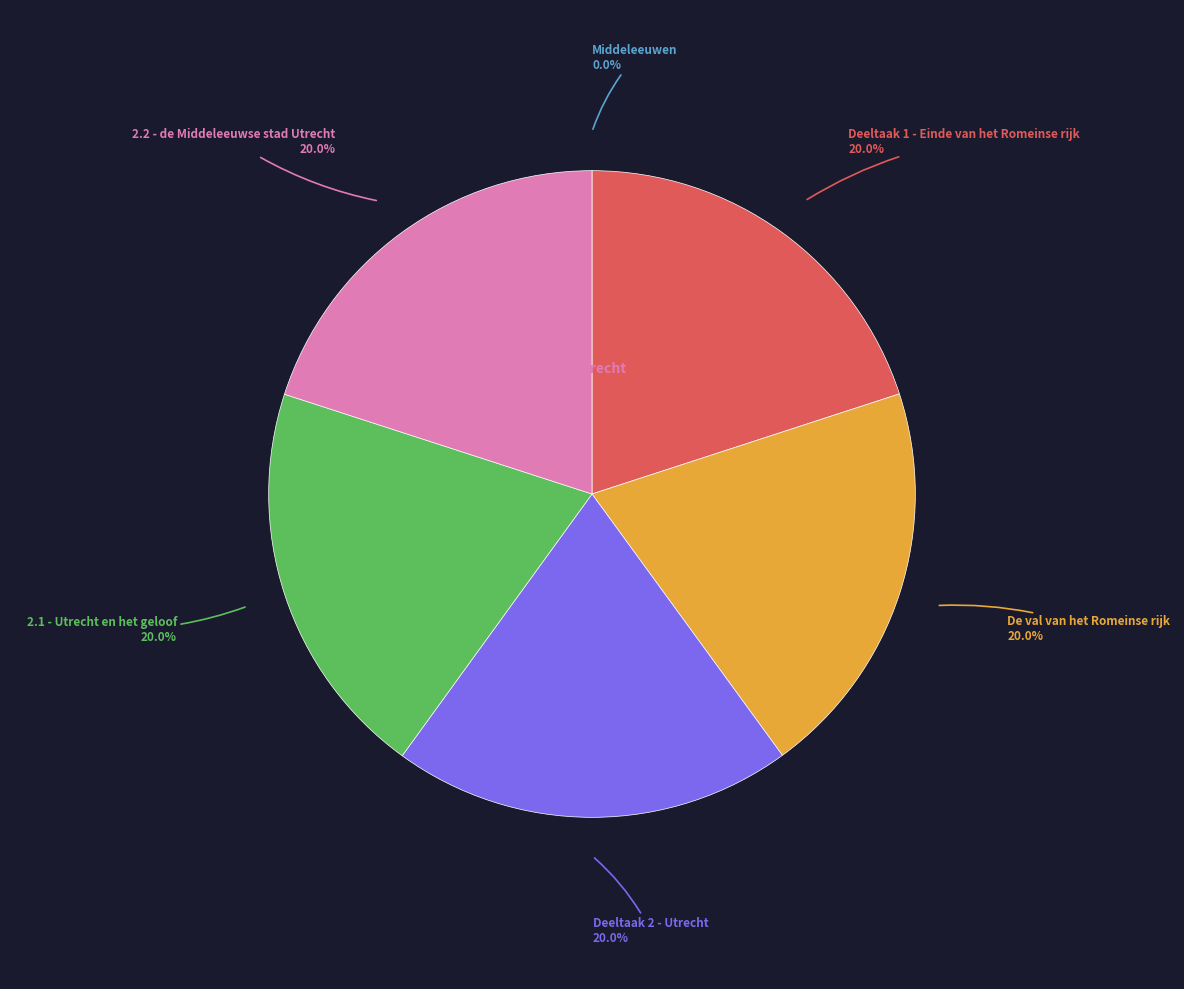

Is the sum of Deeltaak 2 - Utrecht and 2.2 - de Middeleeuwse stad Utrecht greater than half?

No